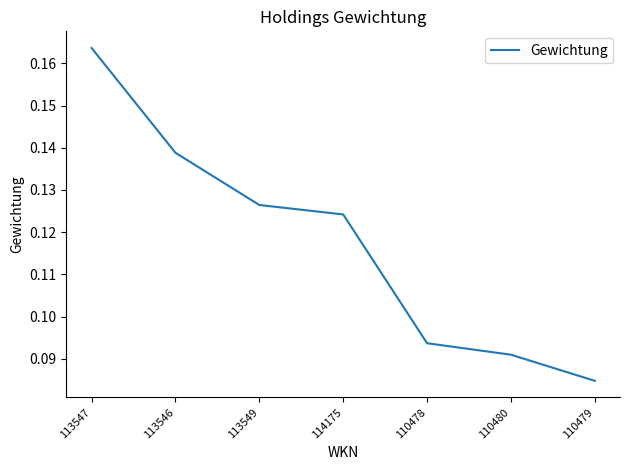

The chart shows a value of 0.0 at 113546. True or false?

False